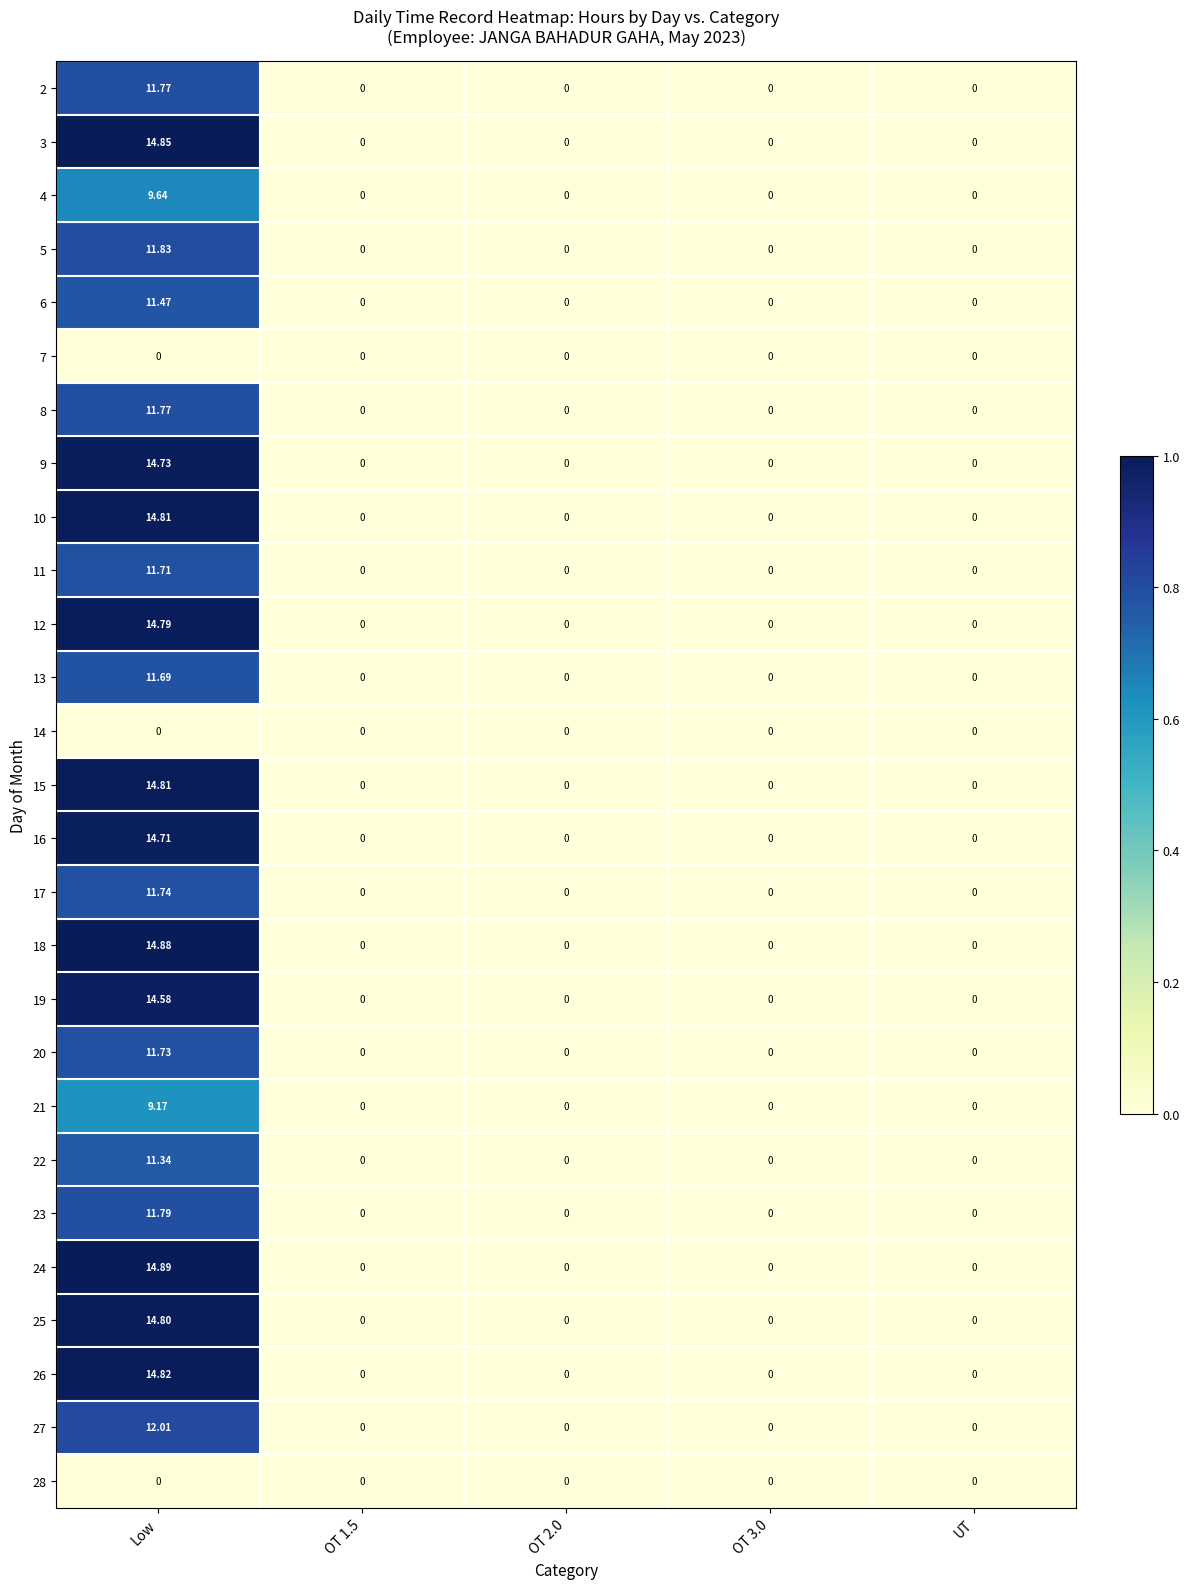

At which category does the chart reach its peak across all series?

Low